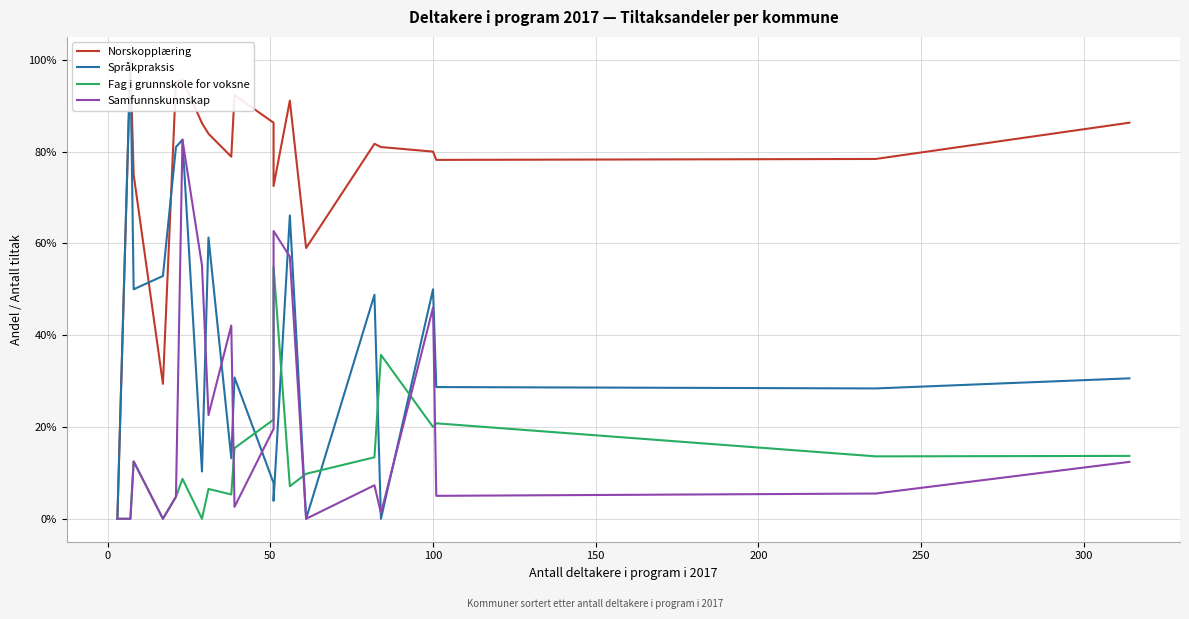

Which series has the largest total across all categories?

Norskopplæring